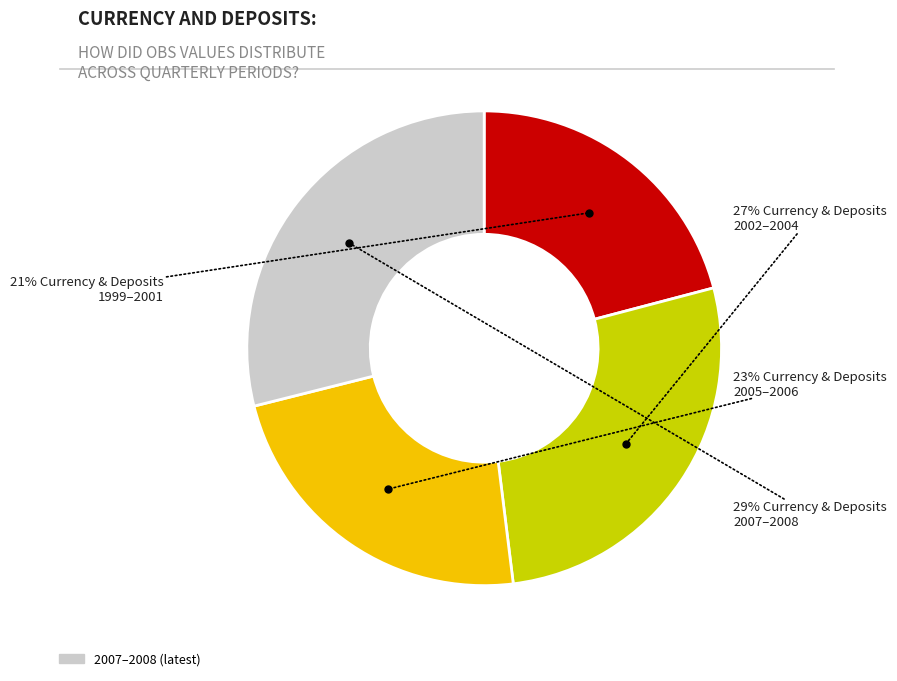

To the nearest percent, what is the difference between the largest and smallest slice percentages?

8%